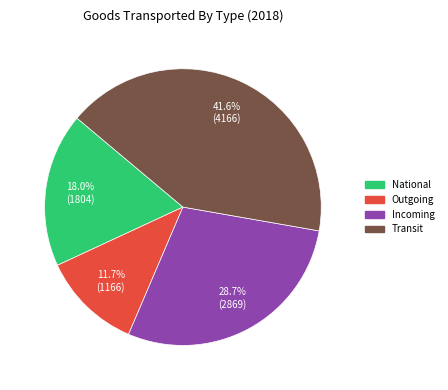

True or false: Transit accounts for 33% of the total.

False